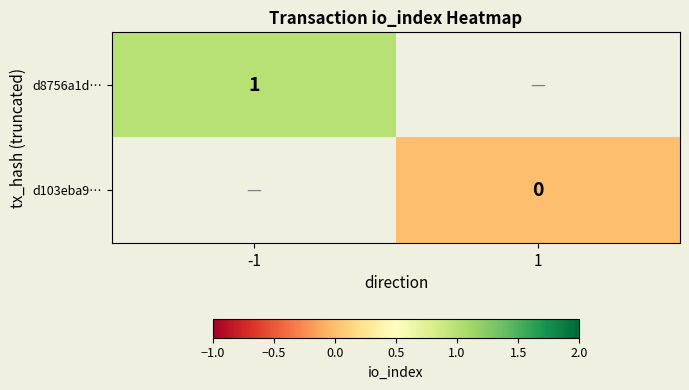

True or false: d8756a1d… has a value of 2 at -1.

False